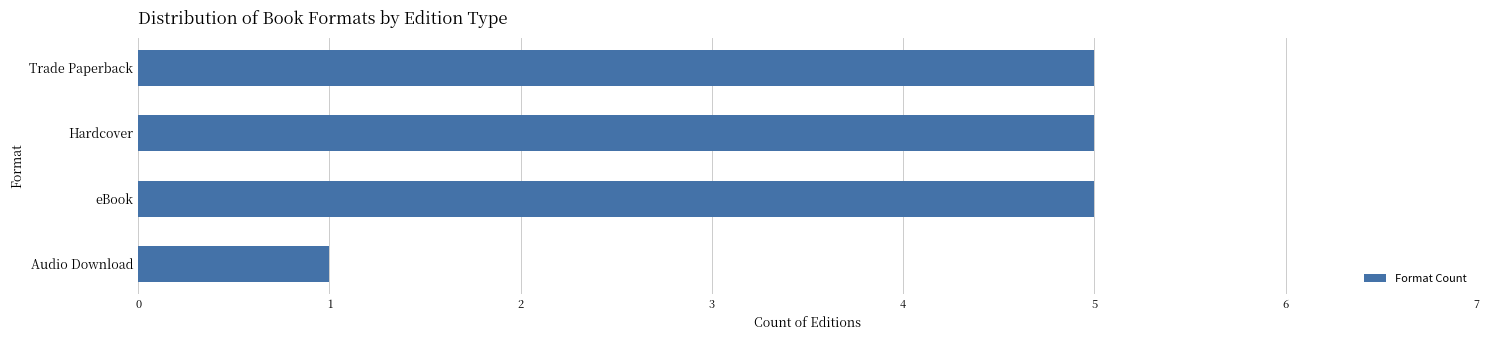

Count the number of data series in this chart.

1